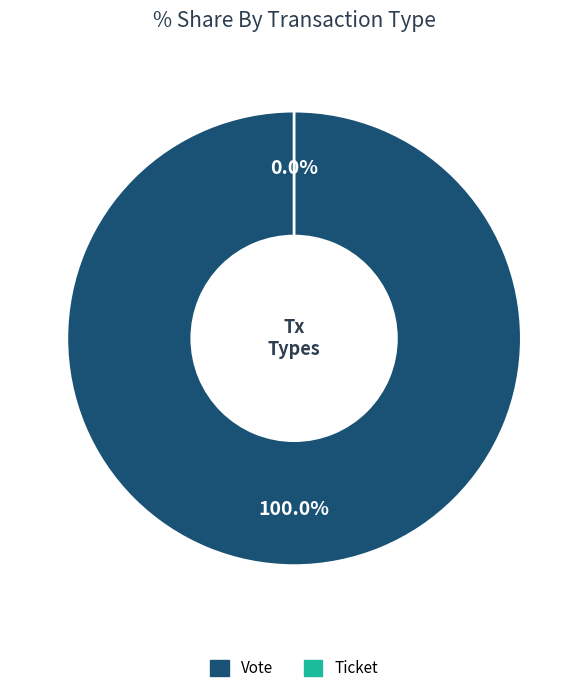

Count the number of slices in the pie.

2